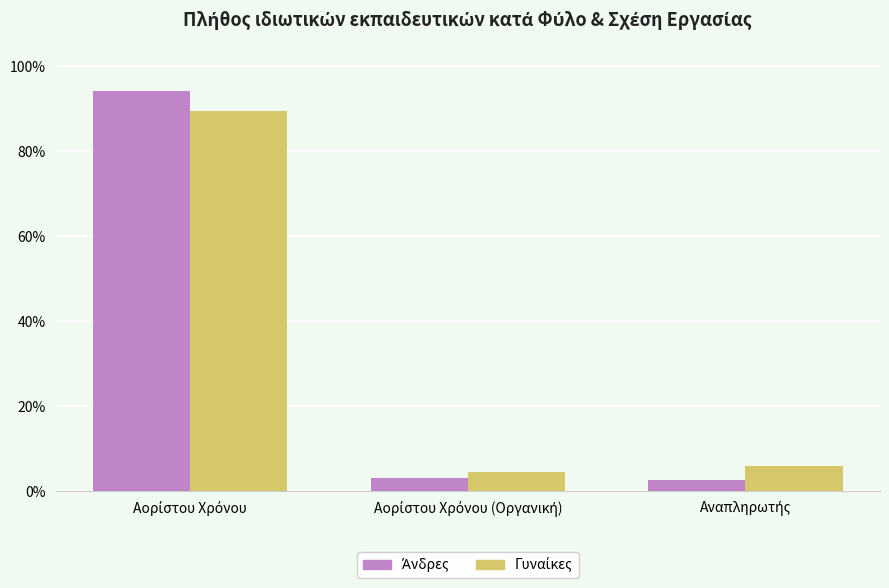

What is the minimum value shown in the chart?

2.7